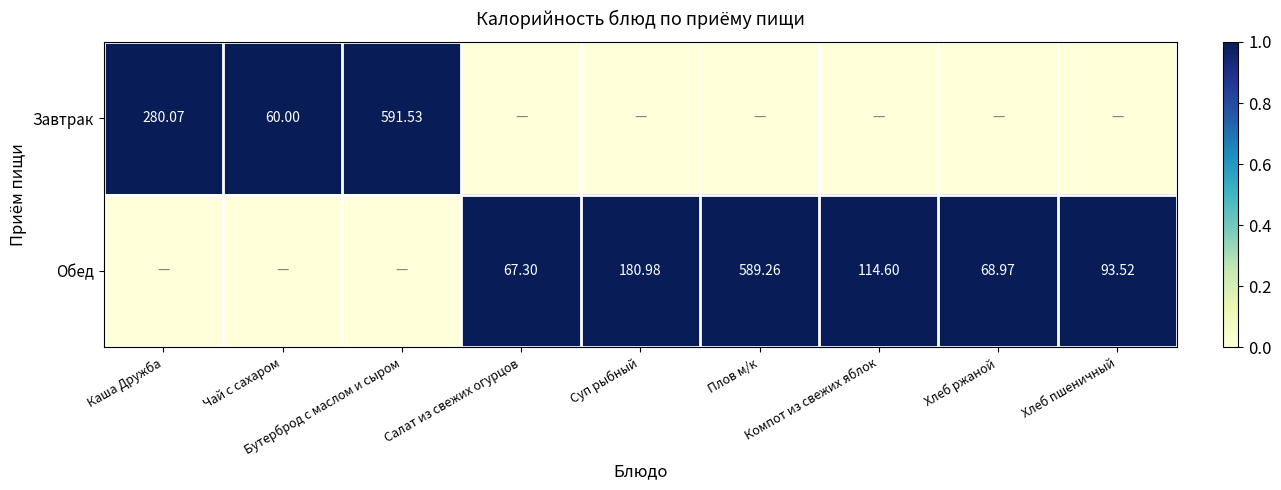

Is the value of Завтрак at Салат из свежих огурцов greater than the value of Обед at Бутерброд с маслом и сыром?

No